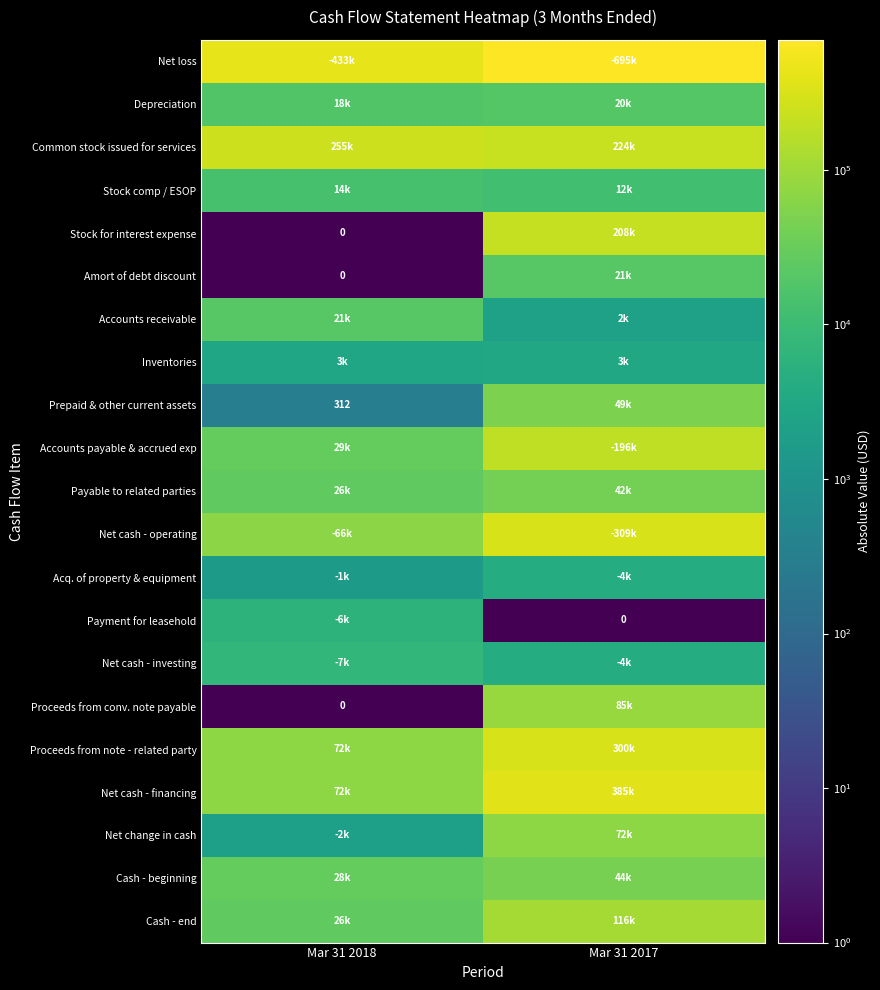

The value of Depreciation at Mar 31 2018 is 18422.0. True or false?

True